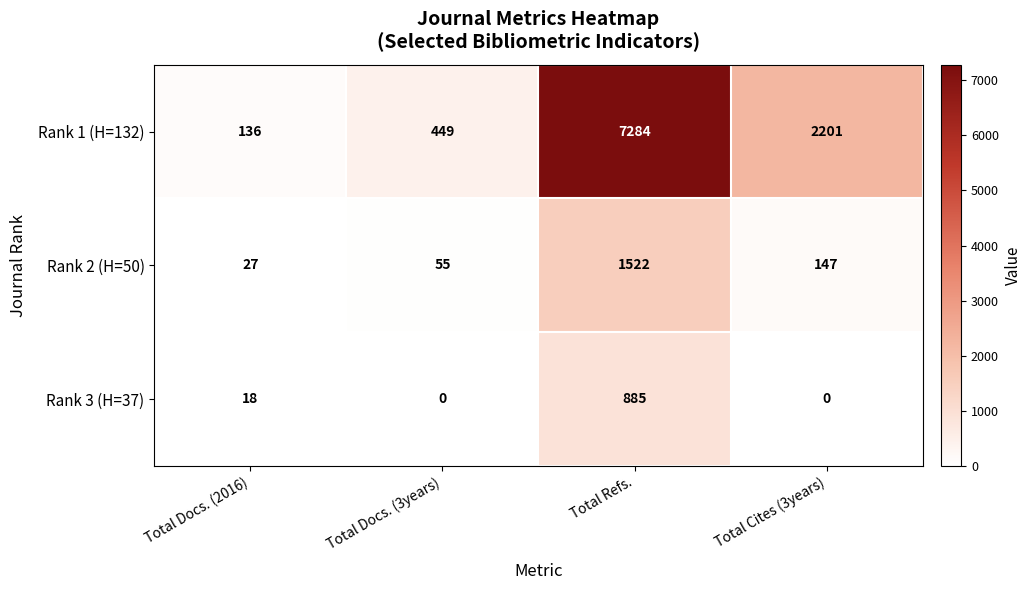

Which series has the widest spread of values?

Rank 1 (H=132)